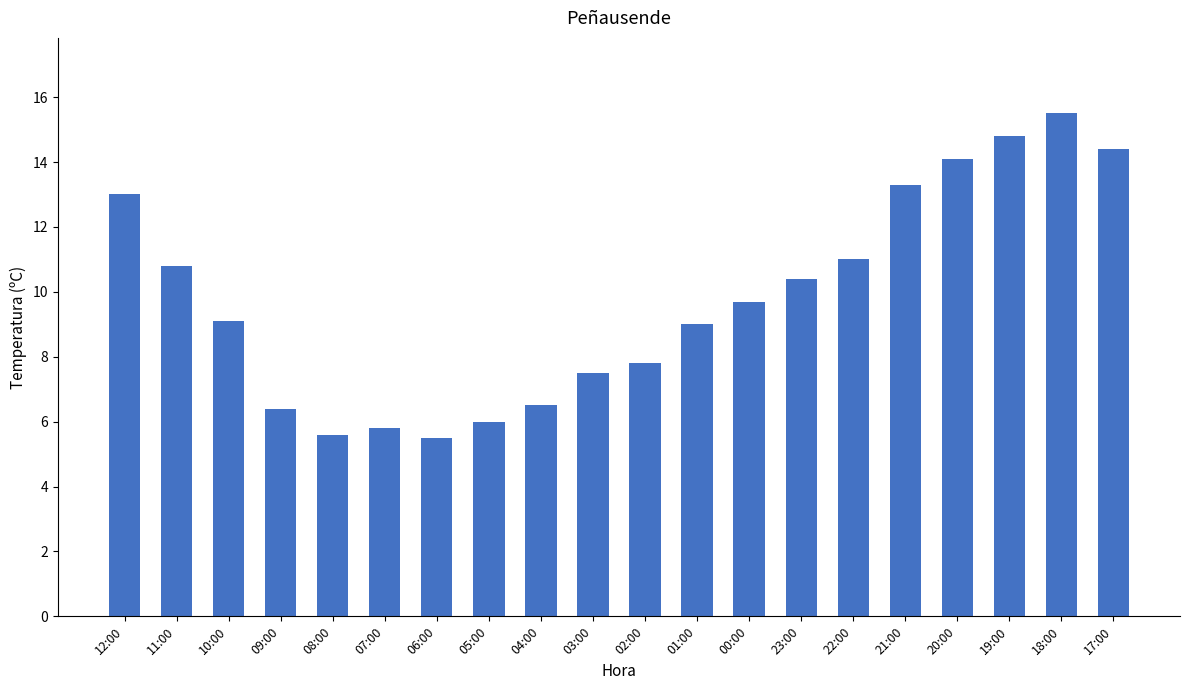

What is the label of the 16th bar from the right?

08:00